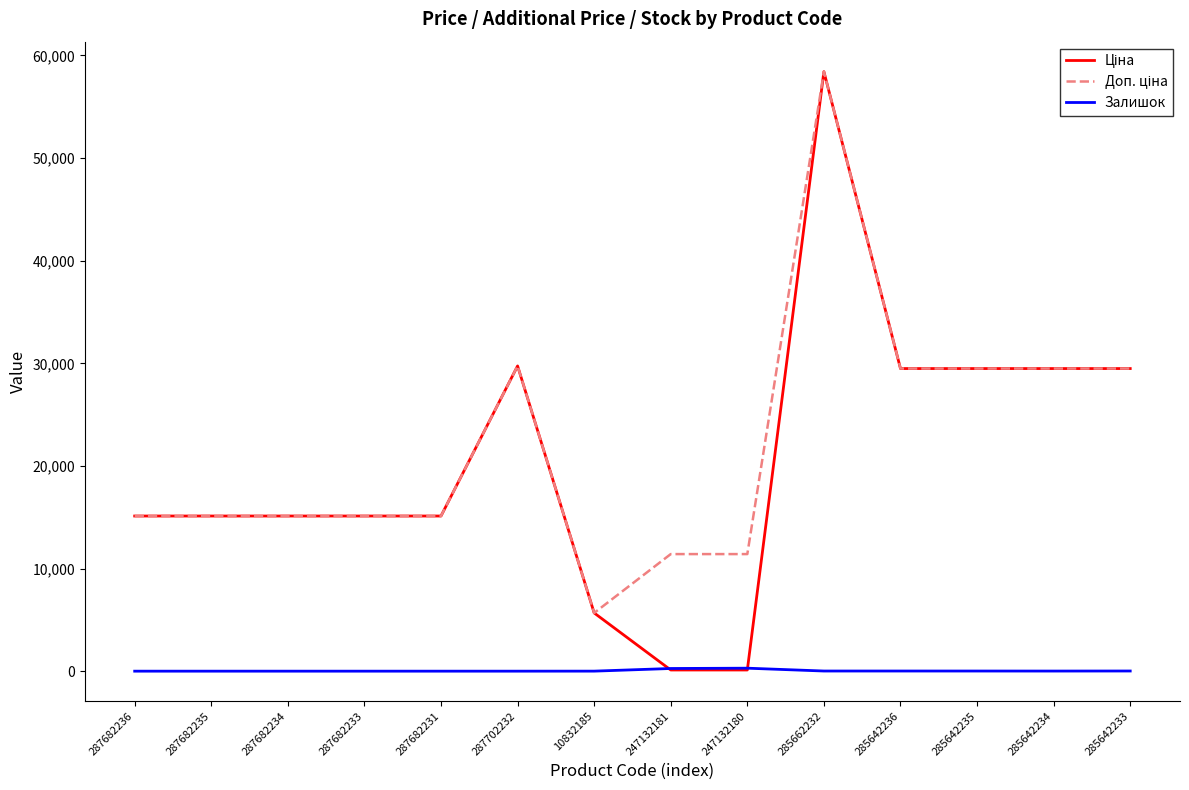

What is the total value across all series at 287682236?

30240.0